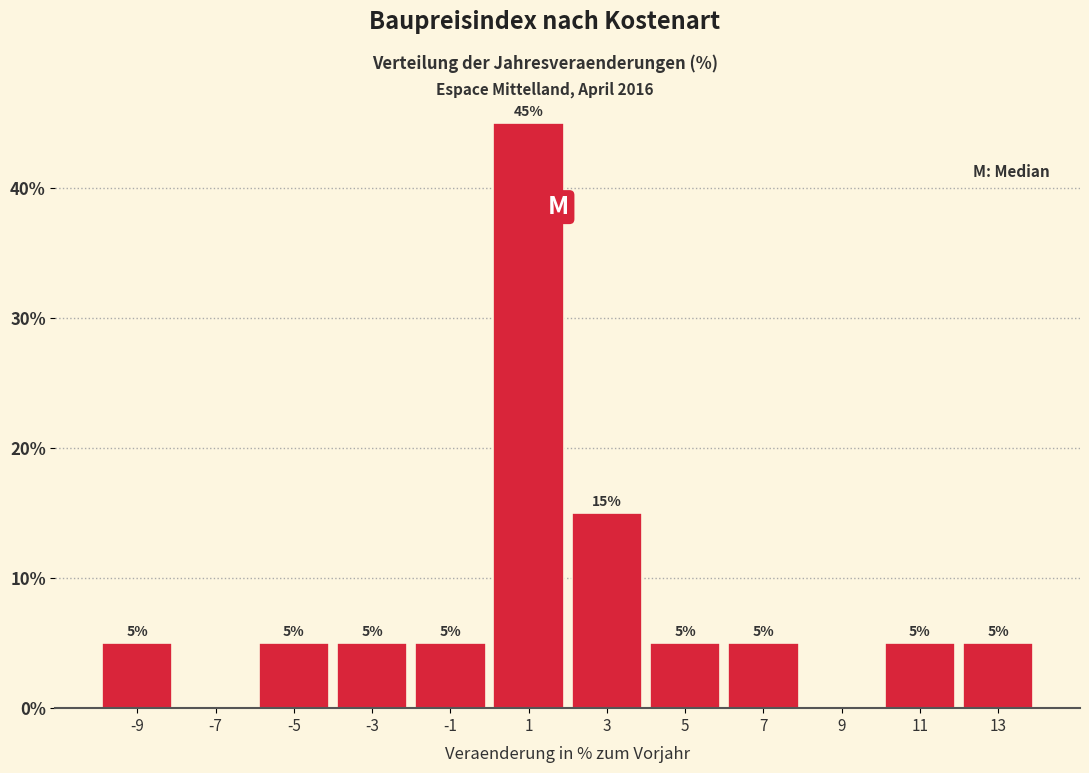

Which range on the x-axis has the tallest bar?

0 to 2